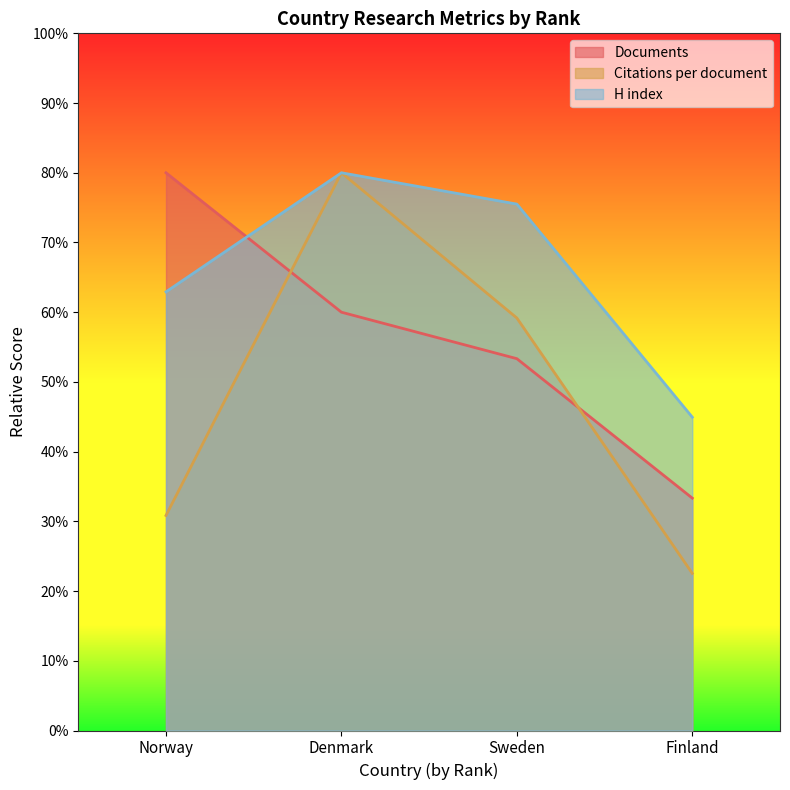

What is the difference between the Citations per document values at Norway and Finland?

8.3